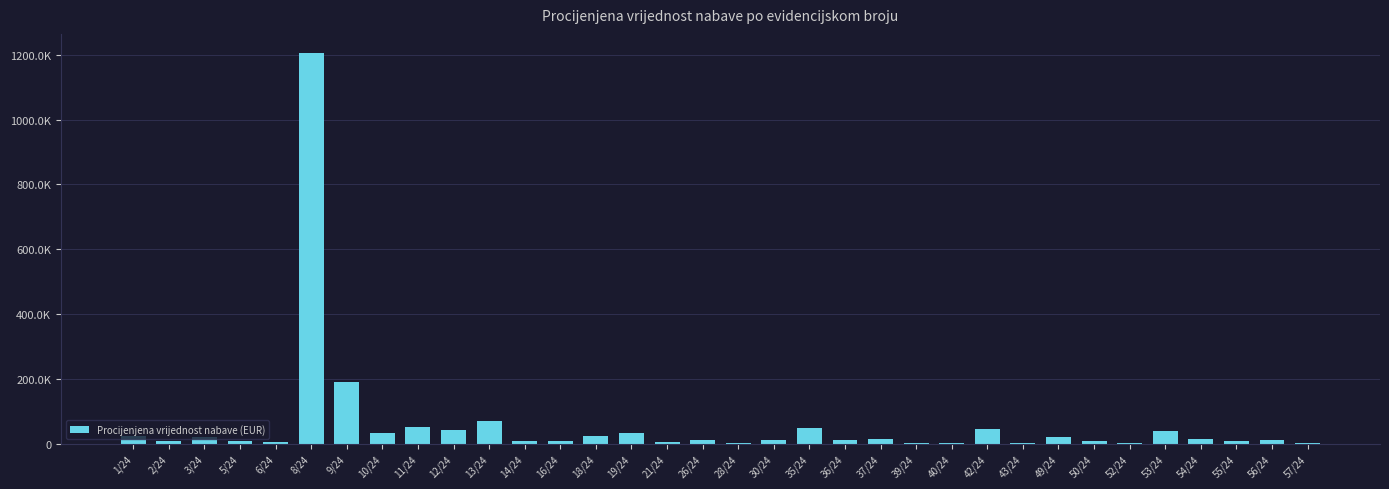

At which label does the data first exceed 12316?

1/24